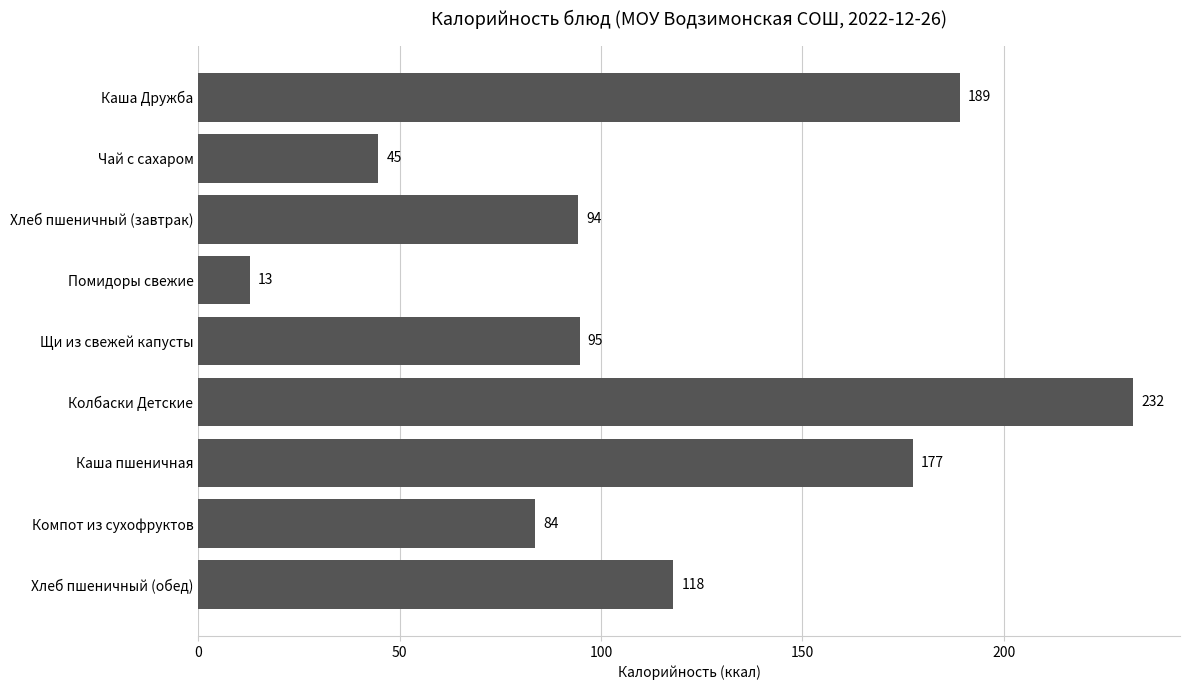

What is the minimum value shown in the chart?

12.8